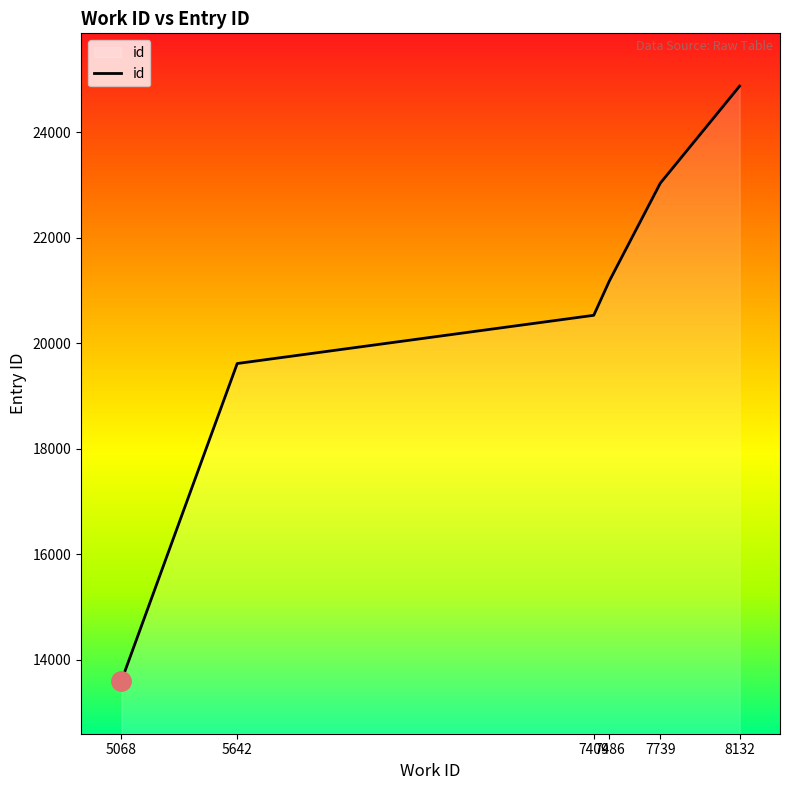

What is the minimum value shown in the chart?

13600